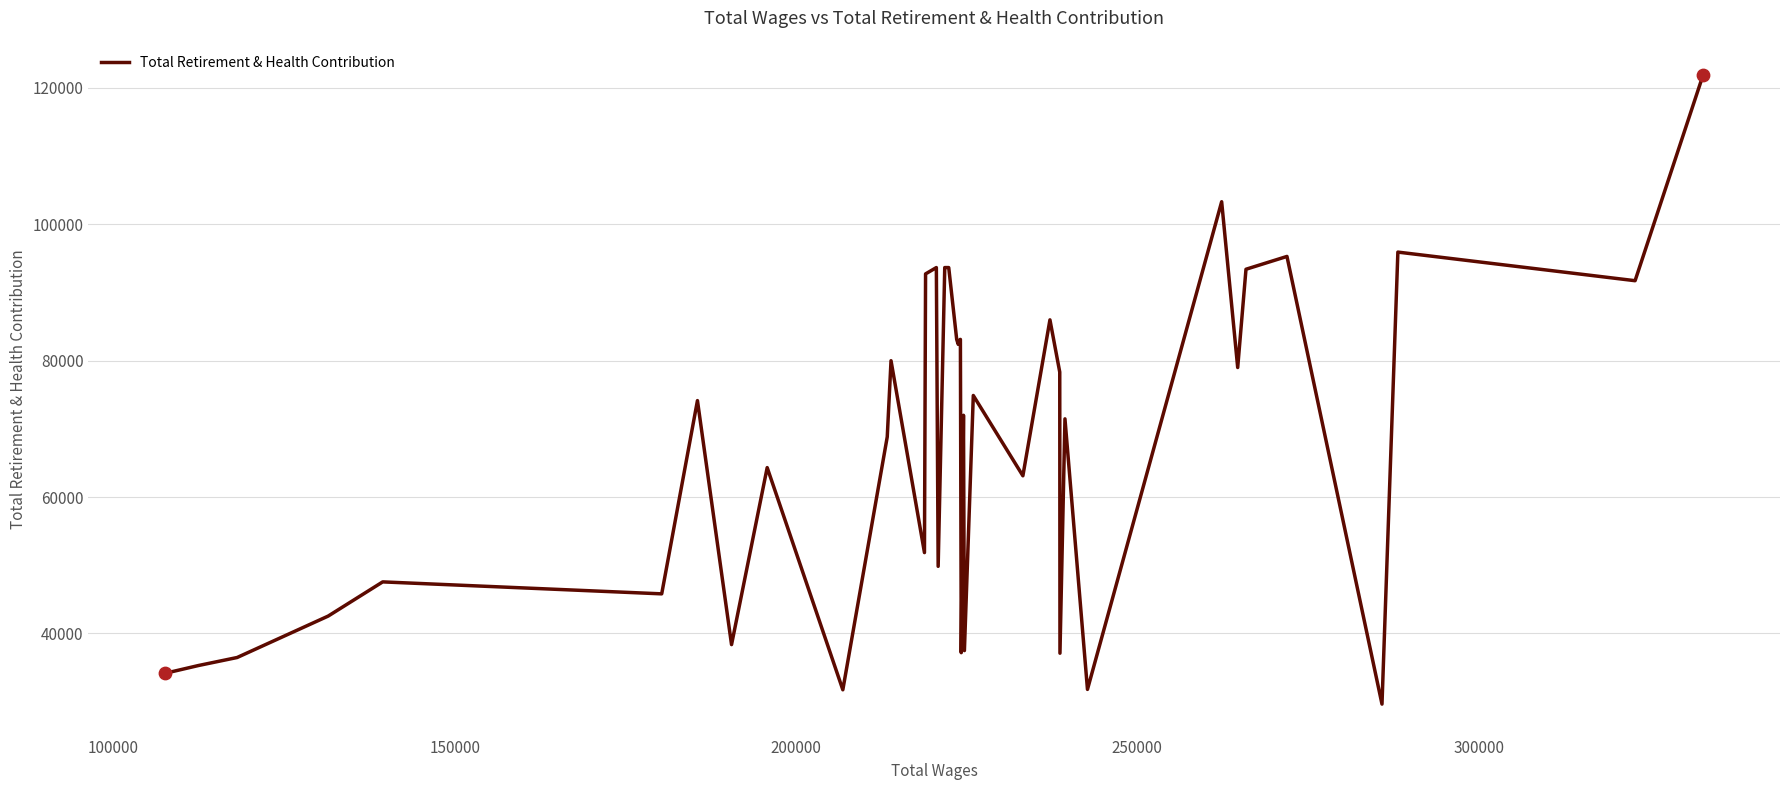

What is the smallest value displayed?

29627